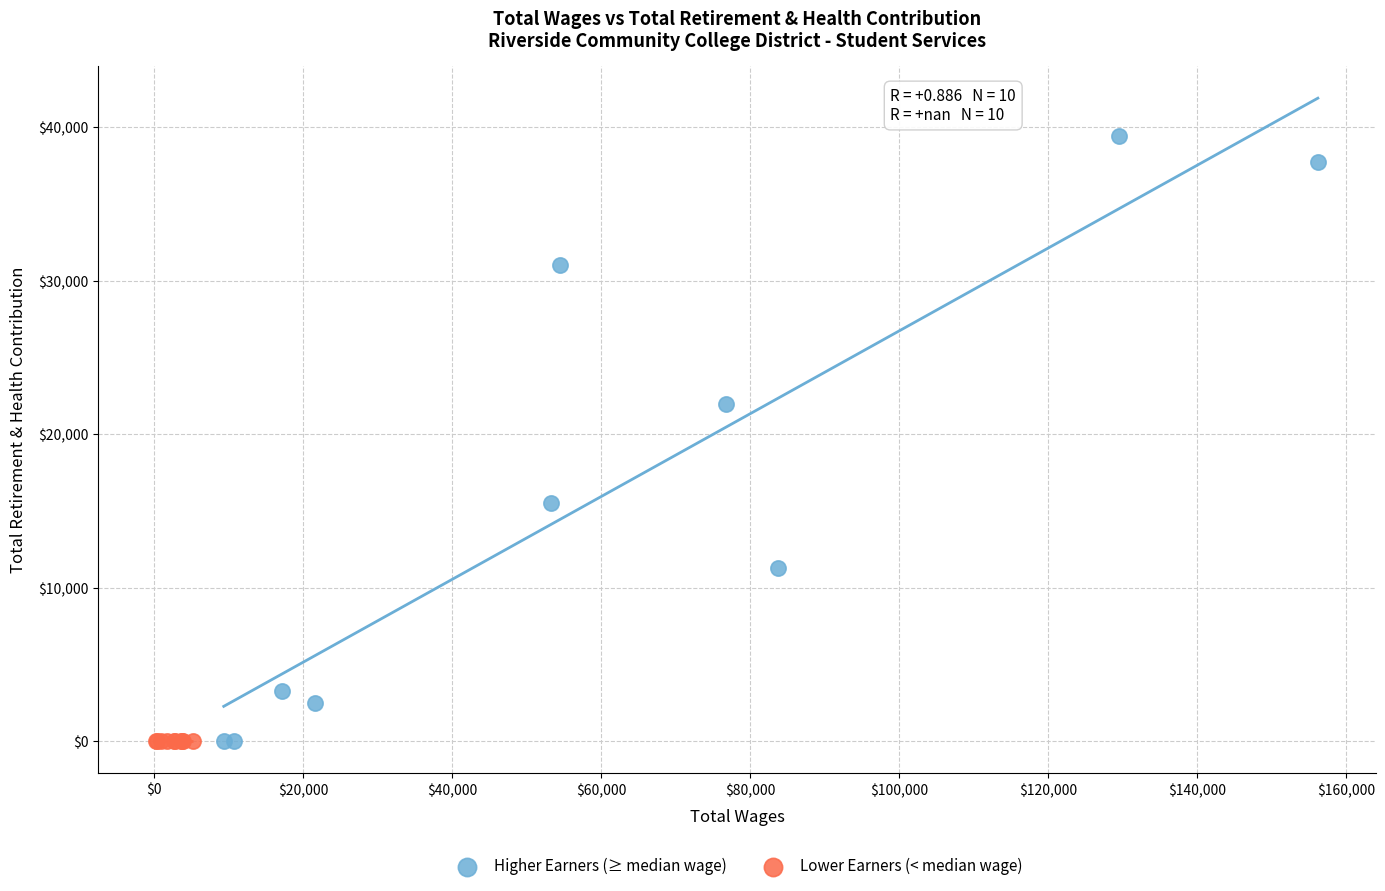

Which series contains the highest Y value?

Higher Earners (≥ median wage)